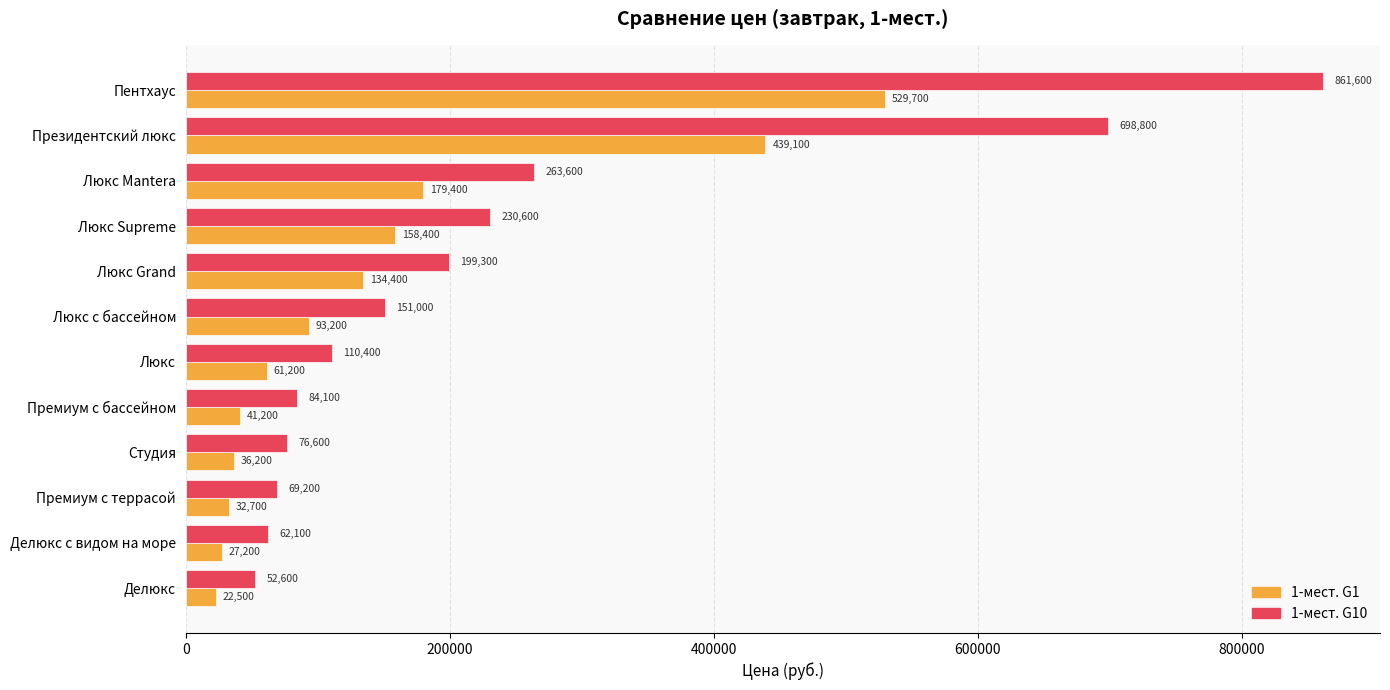

What is the maximum value shown in the chart?

861600